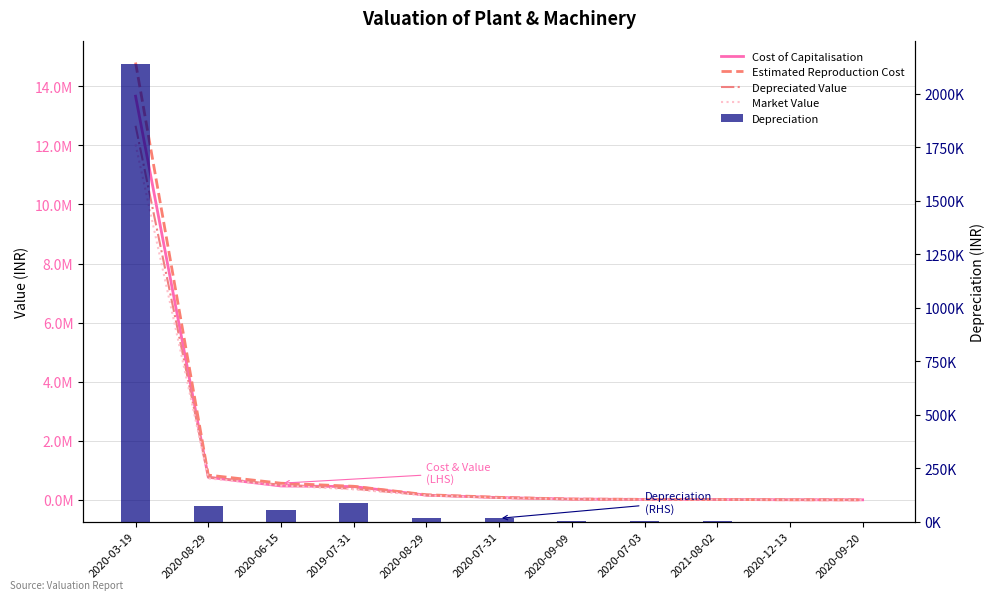

Is it true that Depreciated Value equals 15086.2 at 2020-07-03?

True